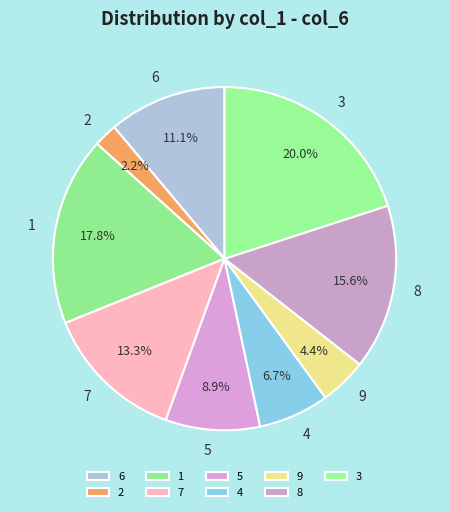

Rank the categories by value from lowest to highest.

2, 9, 4, 5, 6, 7, 8, 1, 3